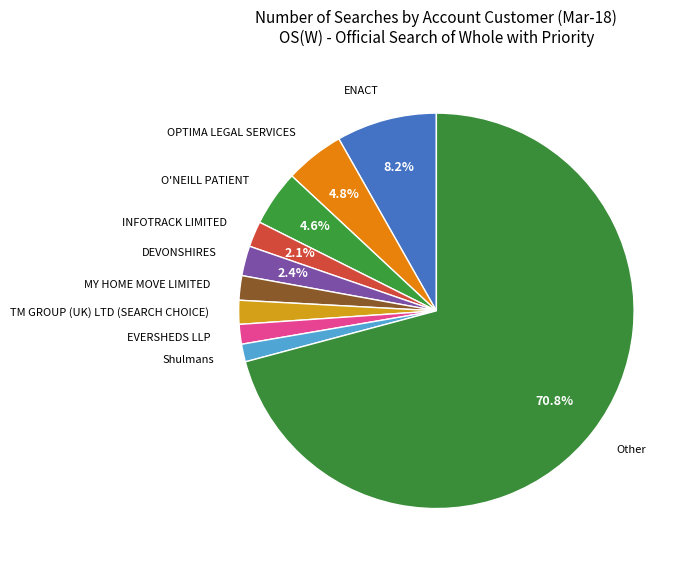

Count the number of slices in the pie.

10